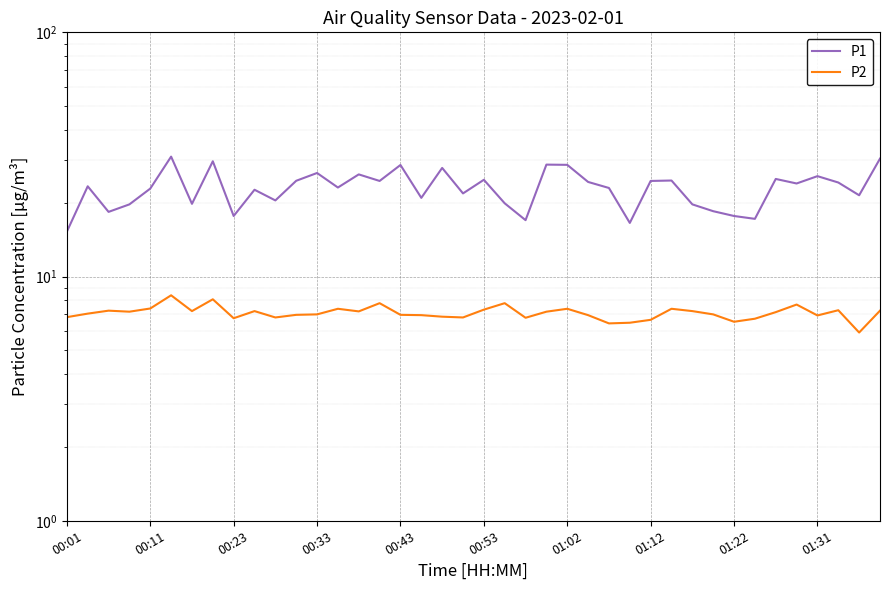

What is the average value of the P1 series?

23.1